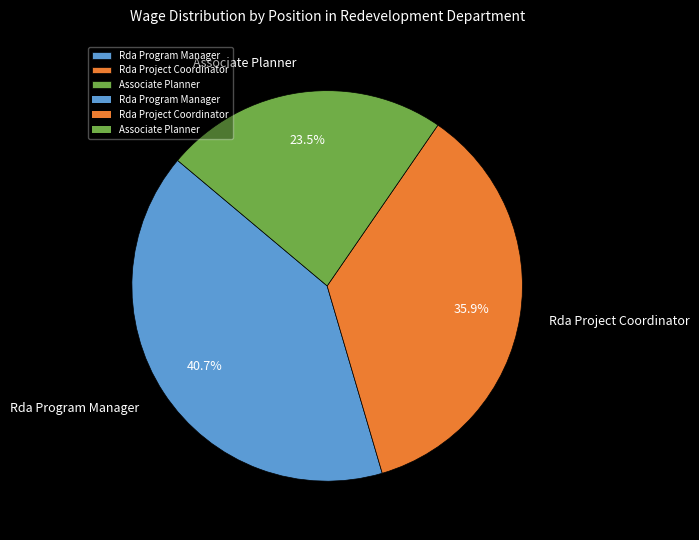

Which has a higher value, Associate Planner or Rda Program Manager?

Rda Program Manager